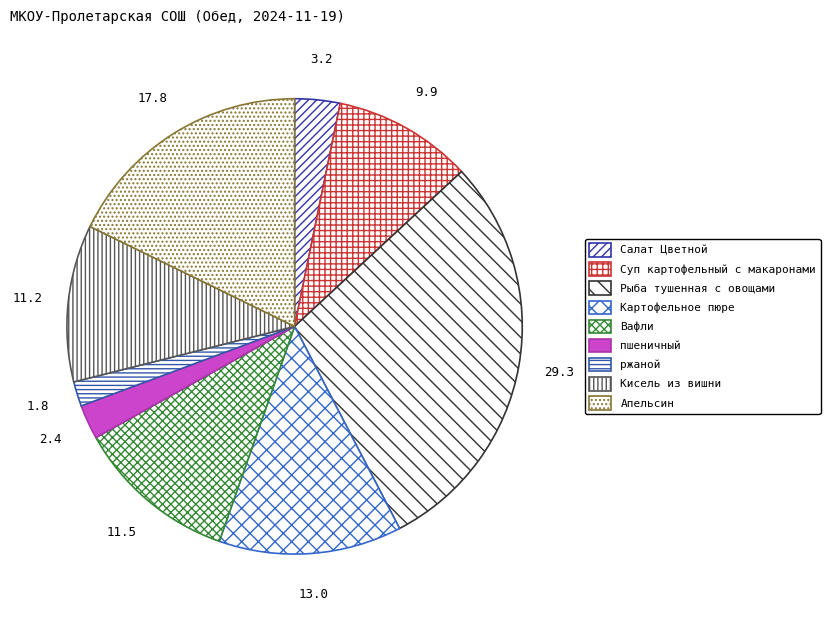

How many slices are in this pie chart?

9